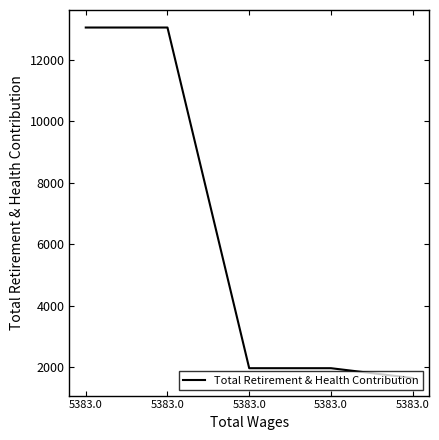

The value at 5383.0 is 1961. True or false?

True